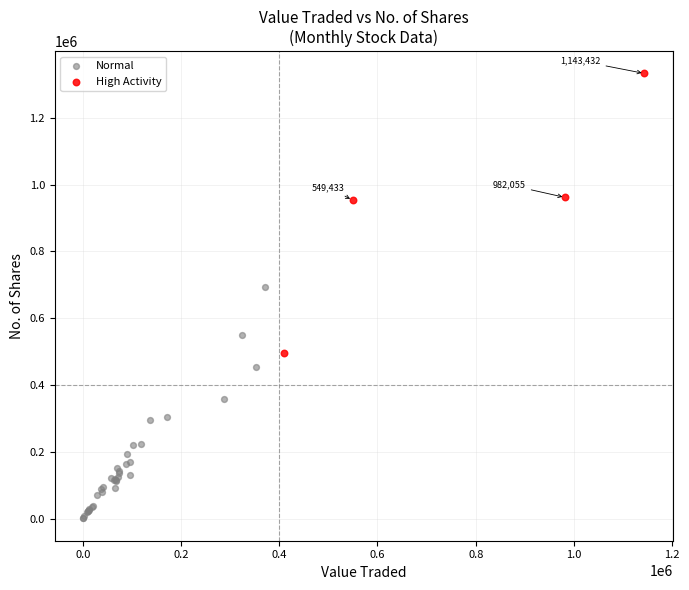

Which series contains the lowest Y value?

Normal